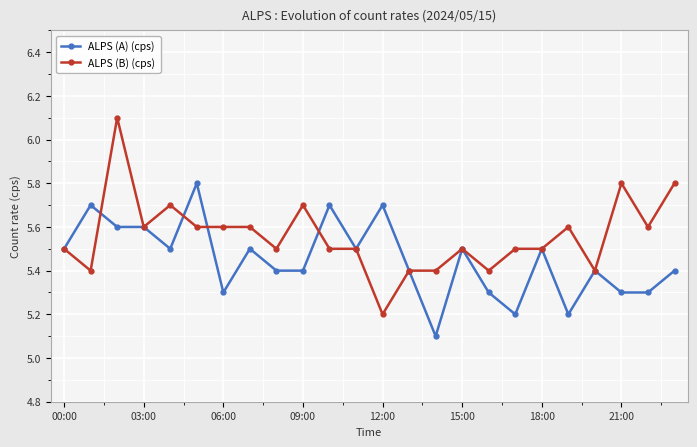

What is the value of the ALPS (A) (cps) point at the 5th from the left?

5.5